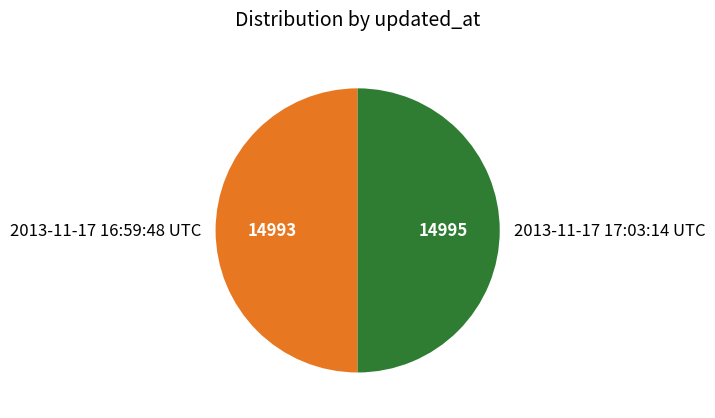

The 2013-11-17 16:59:48 UTC slice represents 56% of the pie. True or false?

False